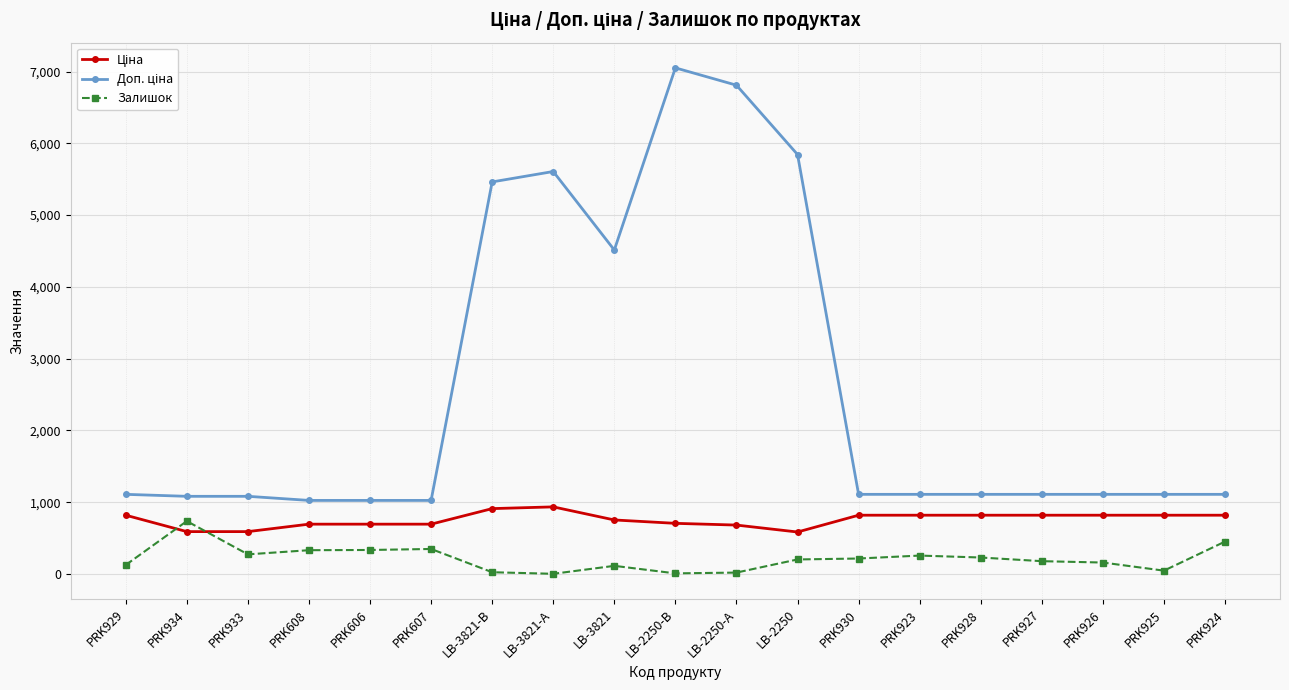

What is the difference between the maximum and minimum values in the Залишок series?

734.0